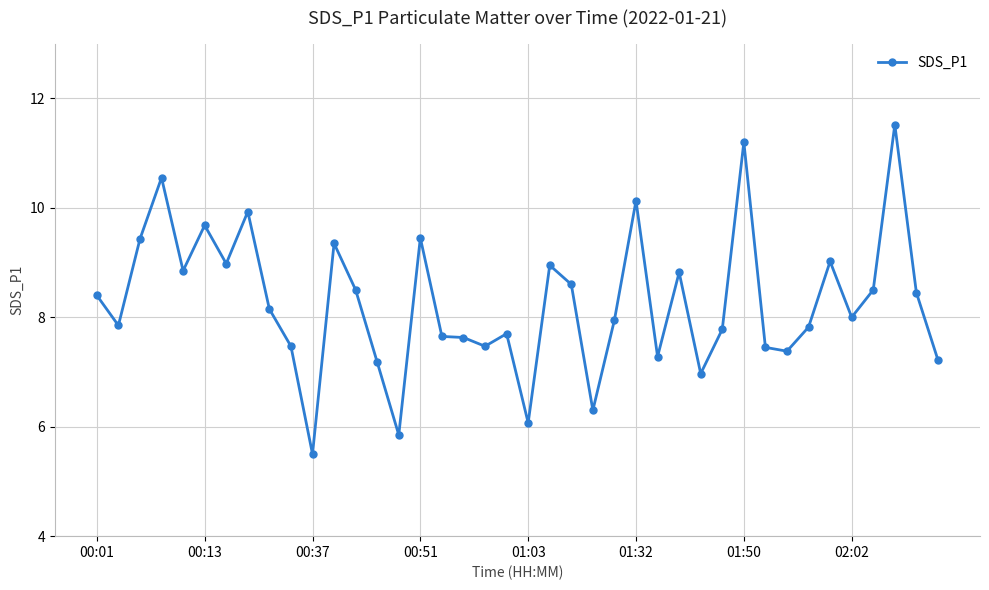

Is this an area chart (filled region under the line)?

No